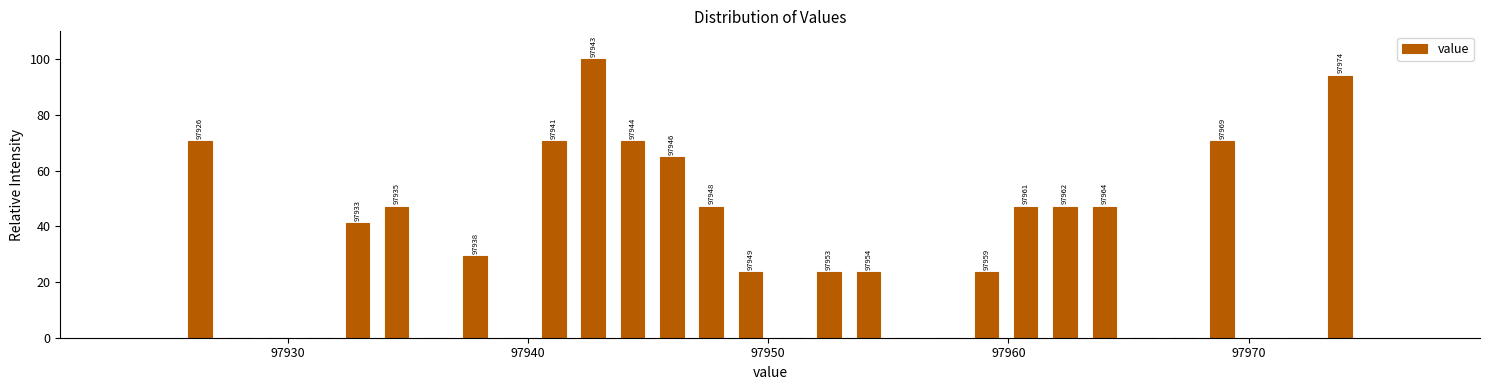

Around what value on the x-axis is the tallest bar? Give the approximate position of its centre, as read against the axis.

97943